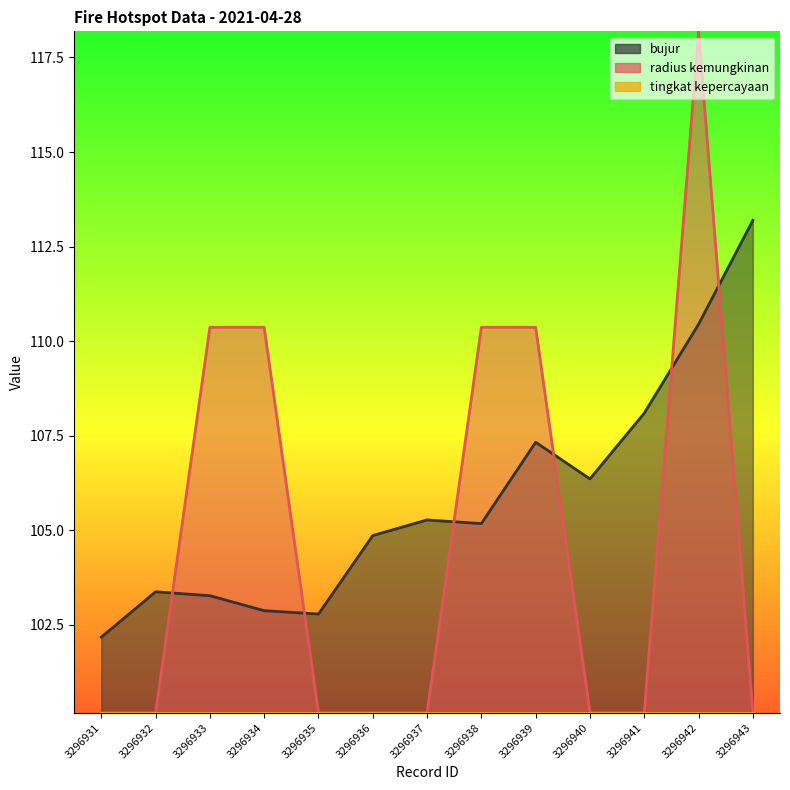

What is the sum of all radius kemungkinan values?

1361.0